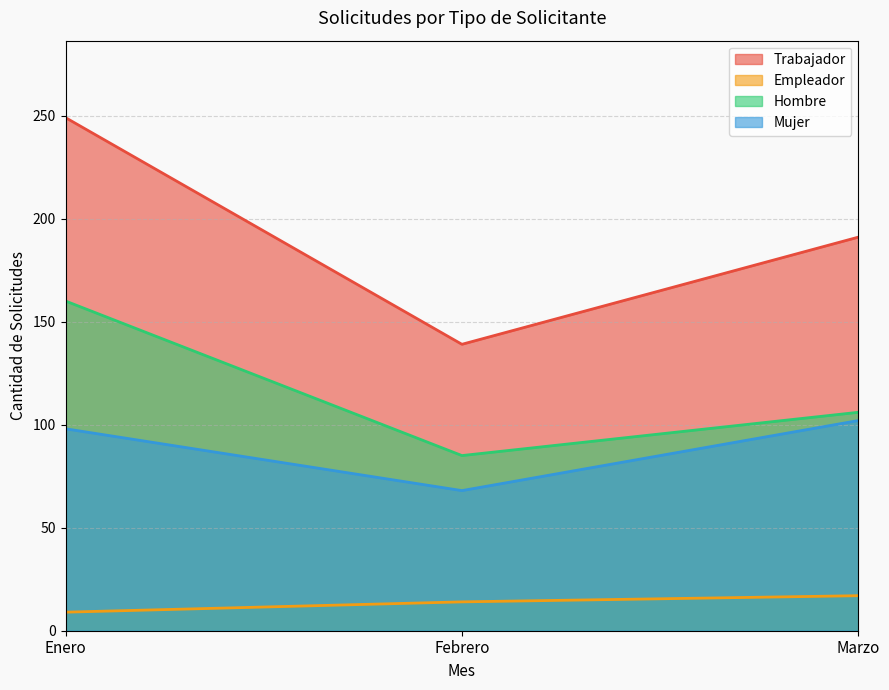

What is the difference between the maximum and minimum values in the Trabajador series?

110